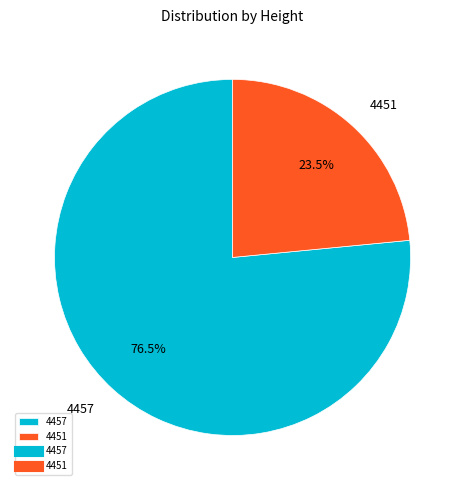

What is the majority slice?

4457